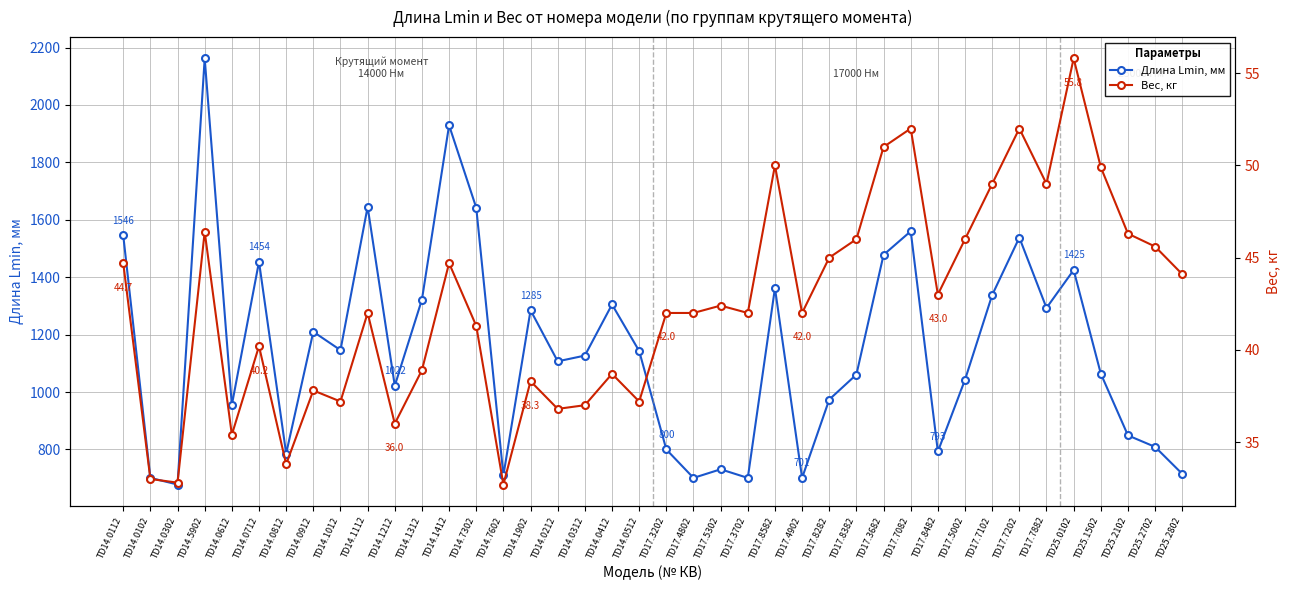

What is the value of the Длина Lmin, мм point at the 32nd from the left?

1043